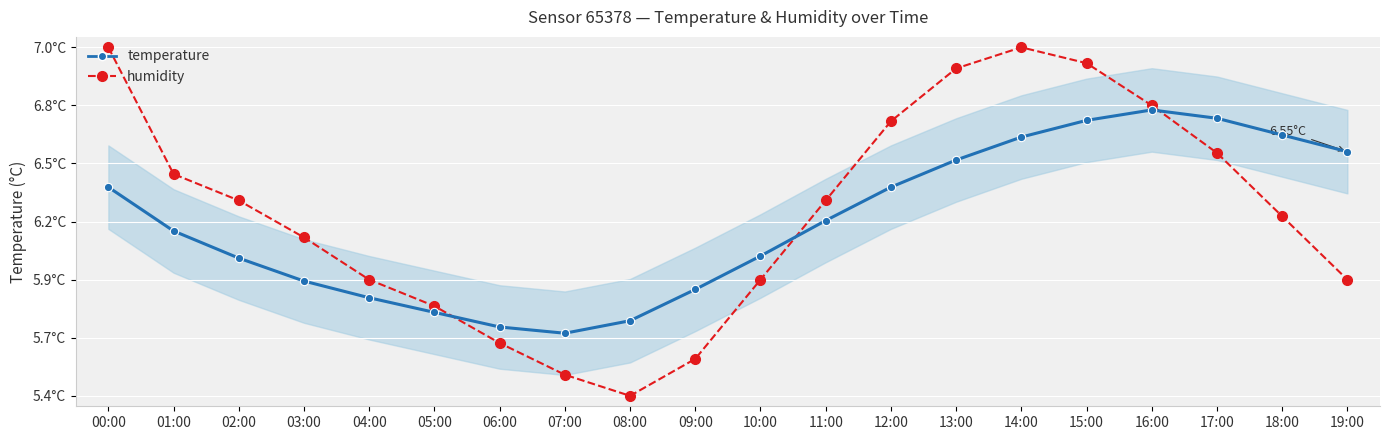

At which category is the sum across all series the highest?

15:00